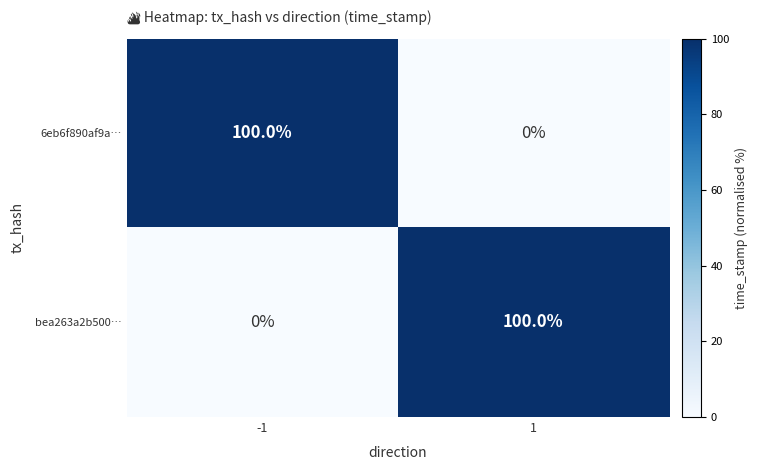

Is the value of bea263a2b500… at -1 greater than the value of 6eb6f890af9a… at -1?

No